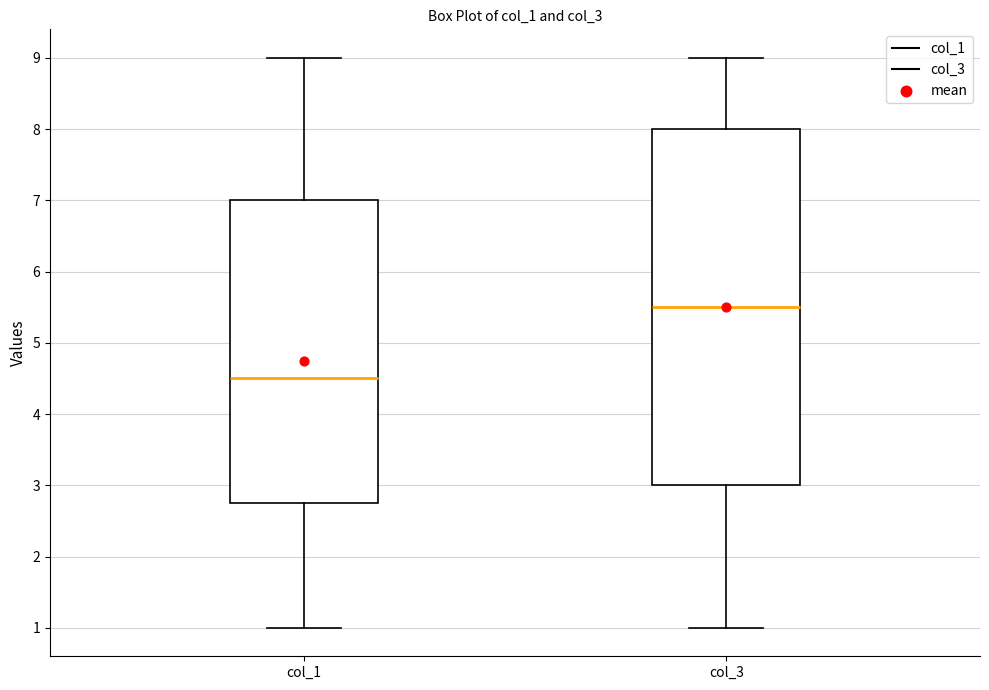

Reading left to right, read every box against the y-axis: the position of its median line, the range the box covers, and the ends of its whiskers. The values are not printed on the chart, so give them approximately, as read against the axis.

col_1: median 4.5, box 2.8 to 7.0, whiskers 1.0 to 9.0
col_3: median 5.5, box 3.0 to 8.0, whiskers 1.0 to 9.0